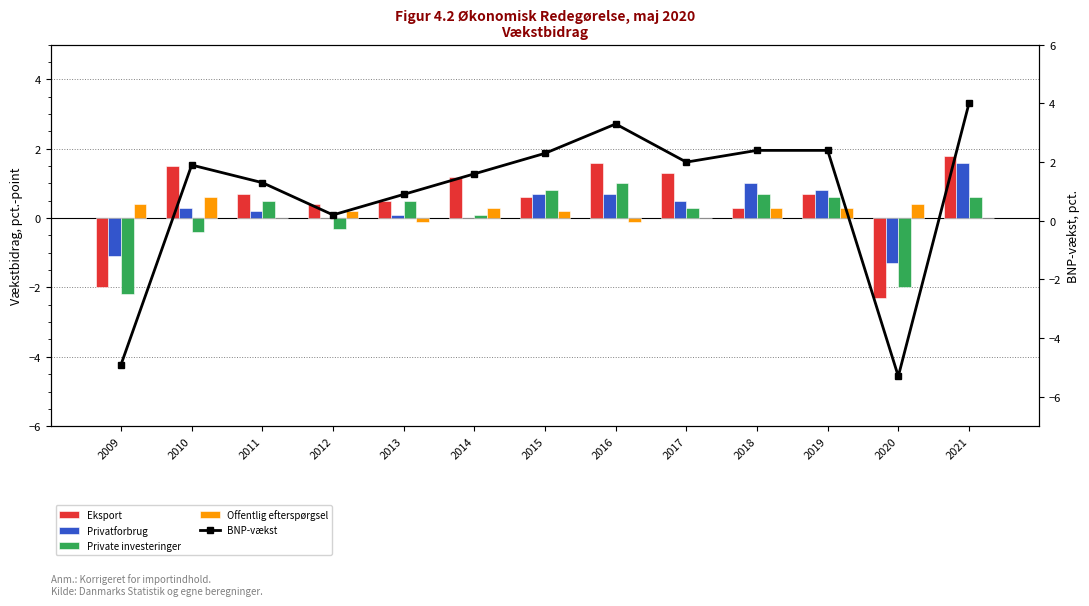

At which category does the chart reach its minimum across all series?

2020